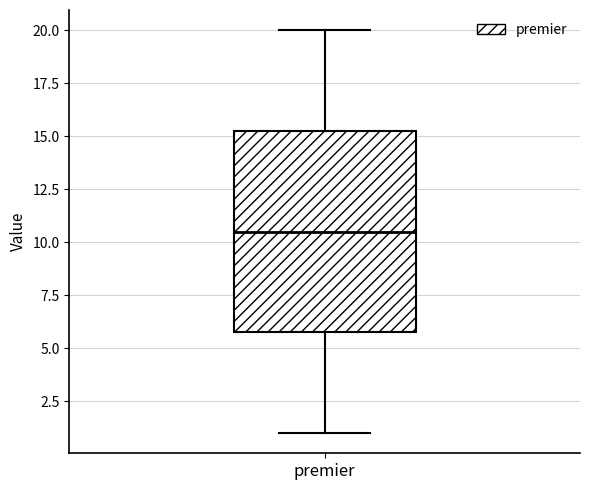

Where is the lower edge of the box for premier on the y-axis? The values are not printed on the chart, so give them approximately, as read against the axis.

6.0